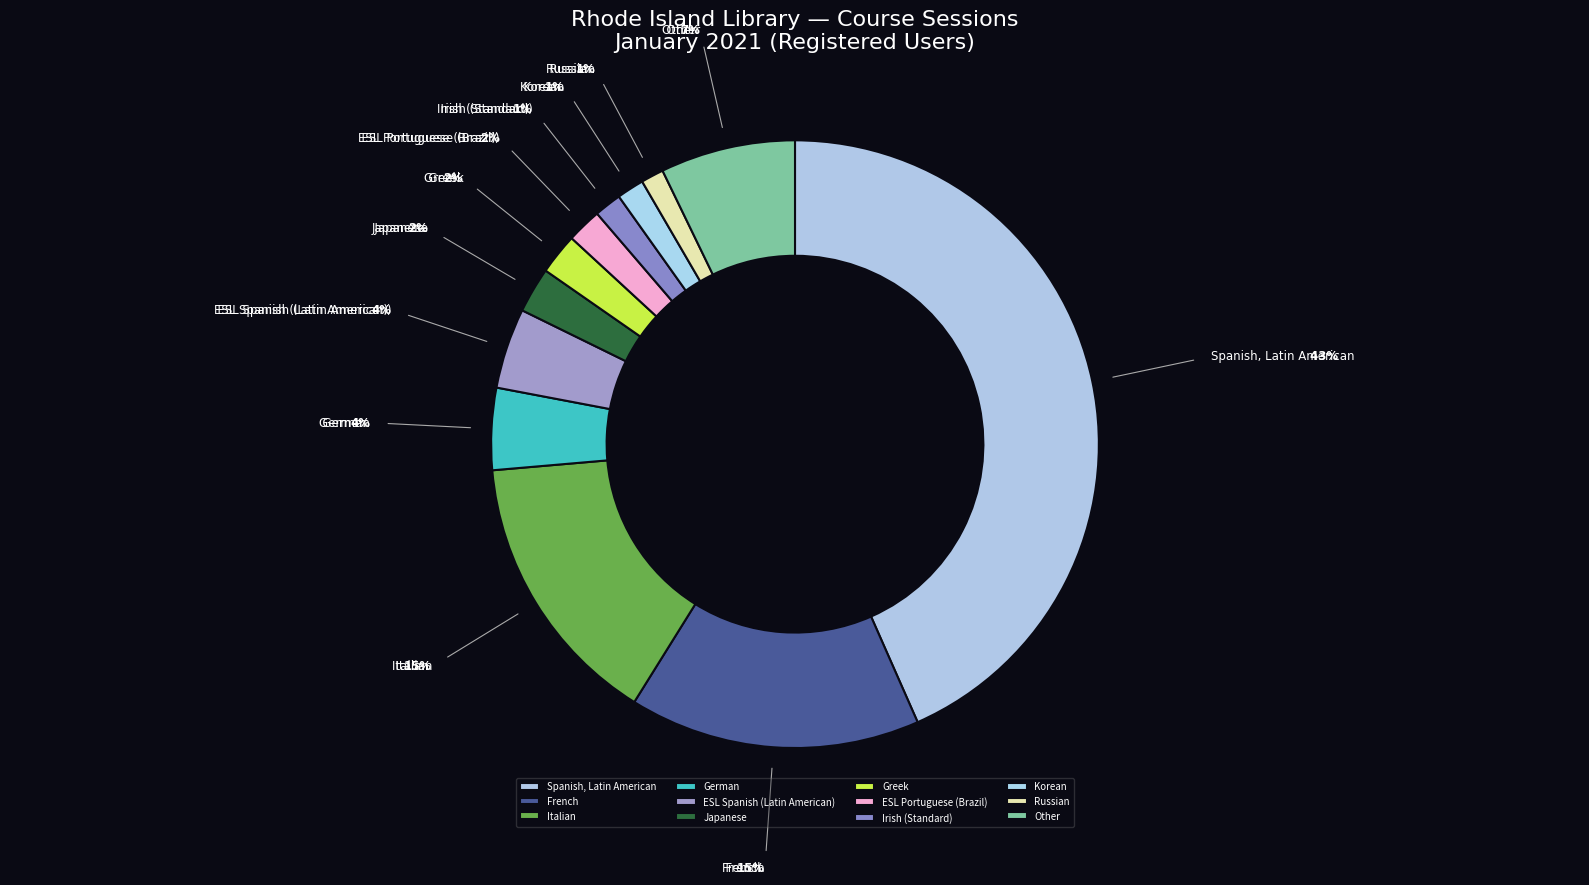

The Japanese slice represents 2% of the pie. True or false?

True